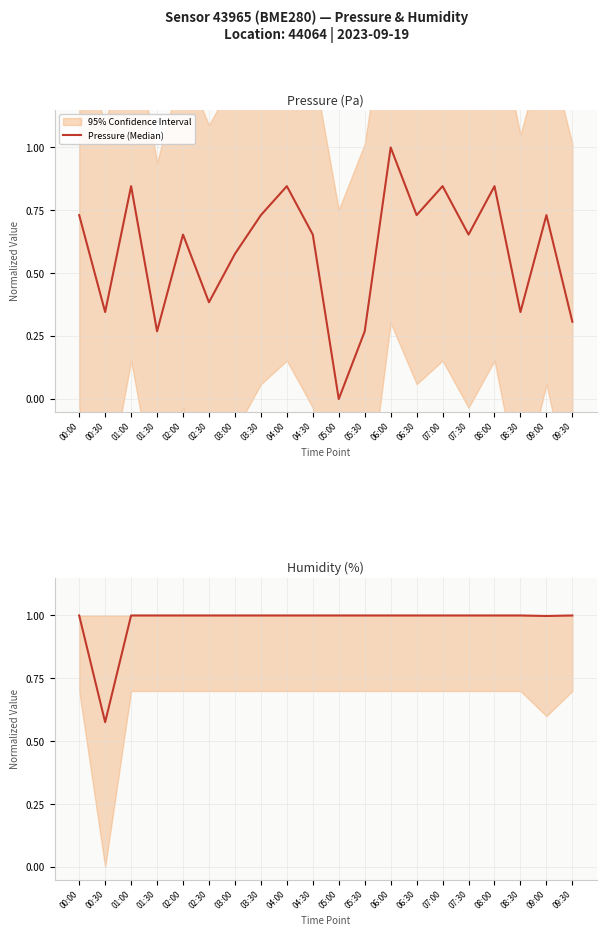

List the series in order of their overall mean, highest first.

Humidity (Median), Pressure (Median)